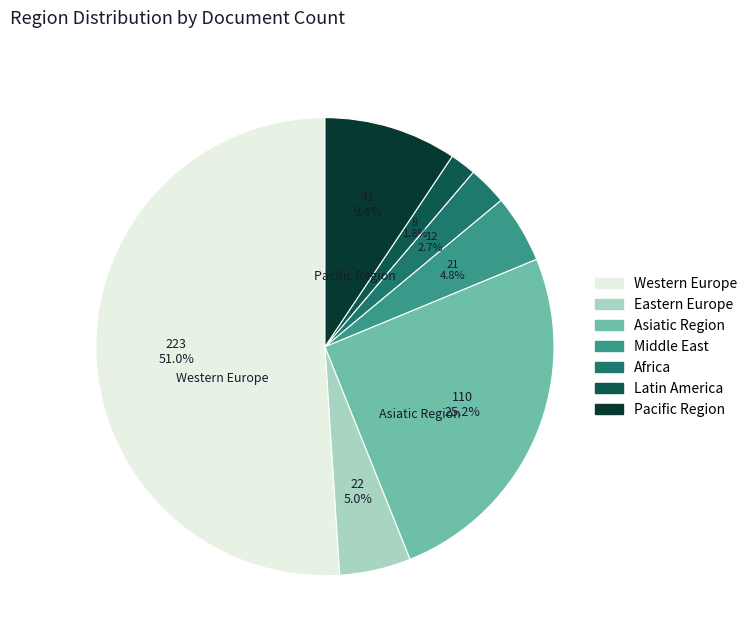

To the nearest percent, what portion does Pacific Region represent?

9%